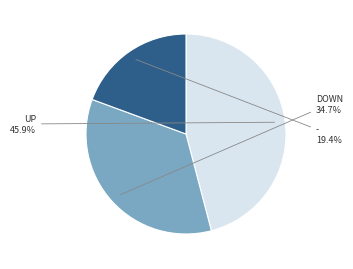

How many segments does this pie chart have?

3